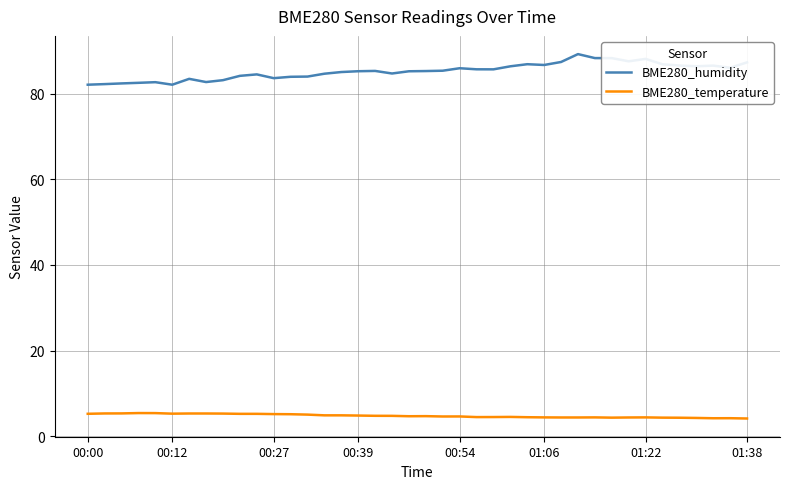

Which series has the largest total across all categories?

BME280_humidity